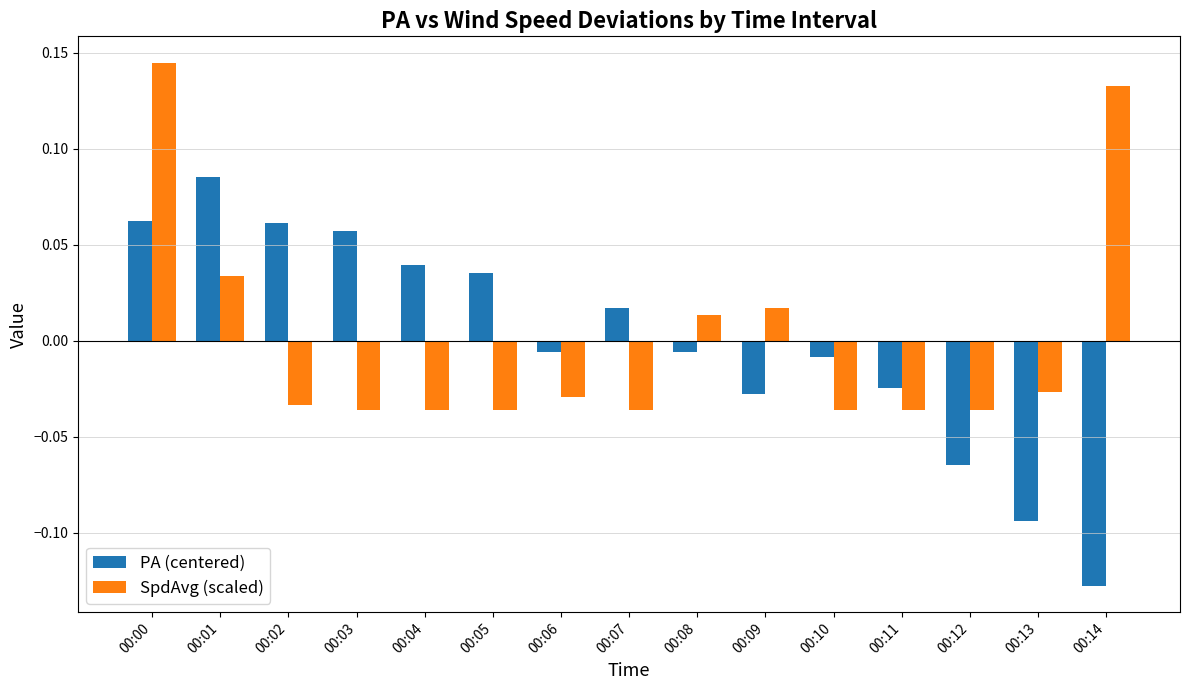

How many data points in PA (centered) are above 0?

7